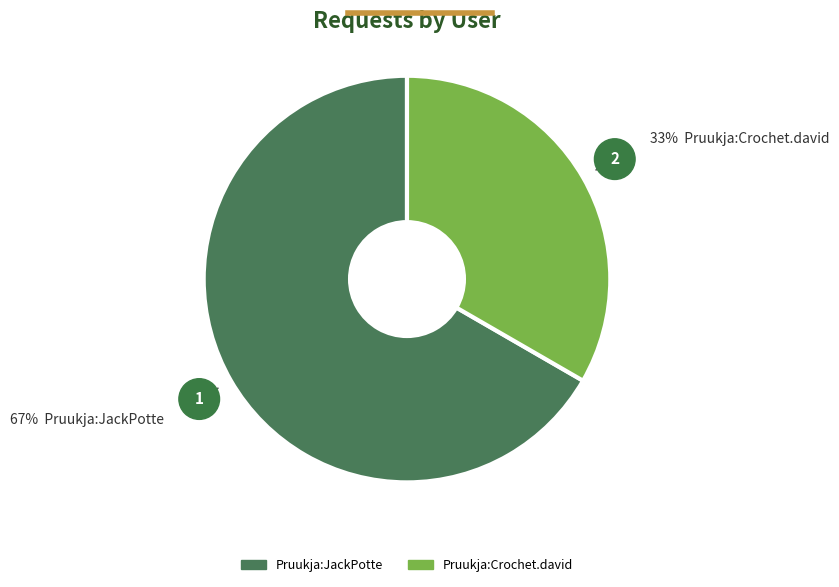

Which category accounts for the majority?

Pruukja:JackPotte